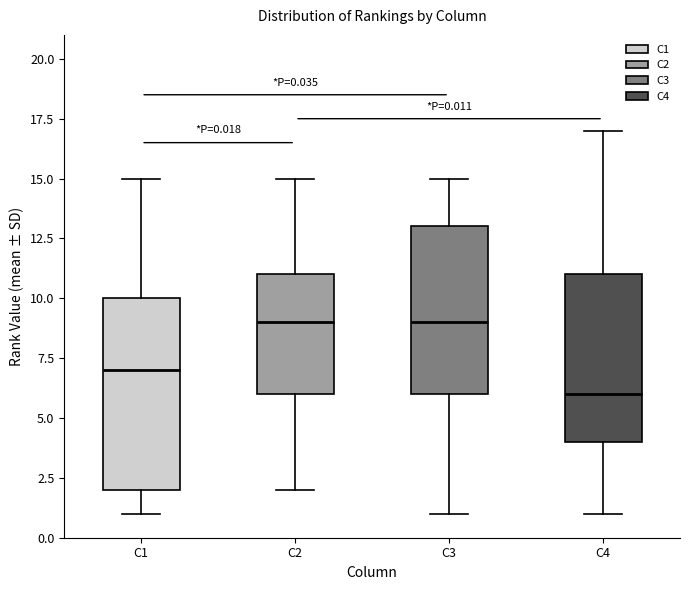

Comparing the boxes themselves (not the whiskers), which one is the tallest?

C1